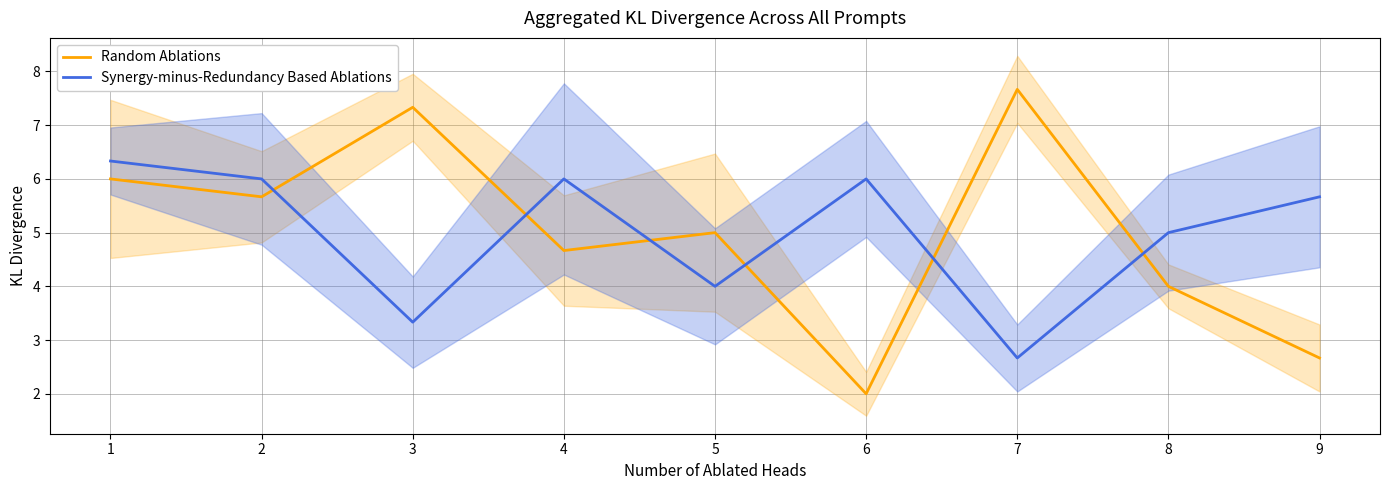

Is the value of Synergy-minus-Redundancy Based Ablations at 1 greater than the value of Random Ablations at 4?

Yes